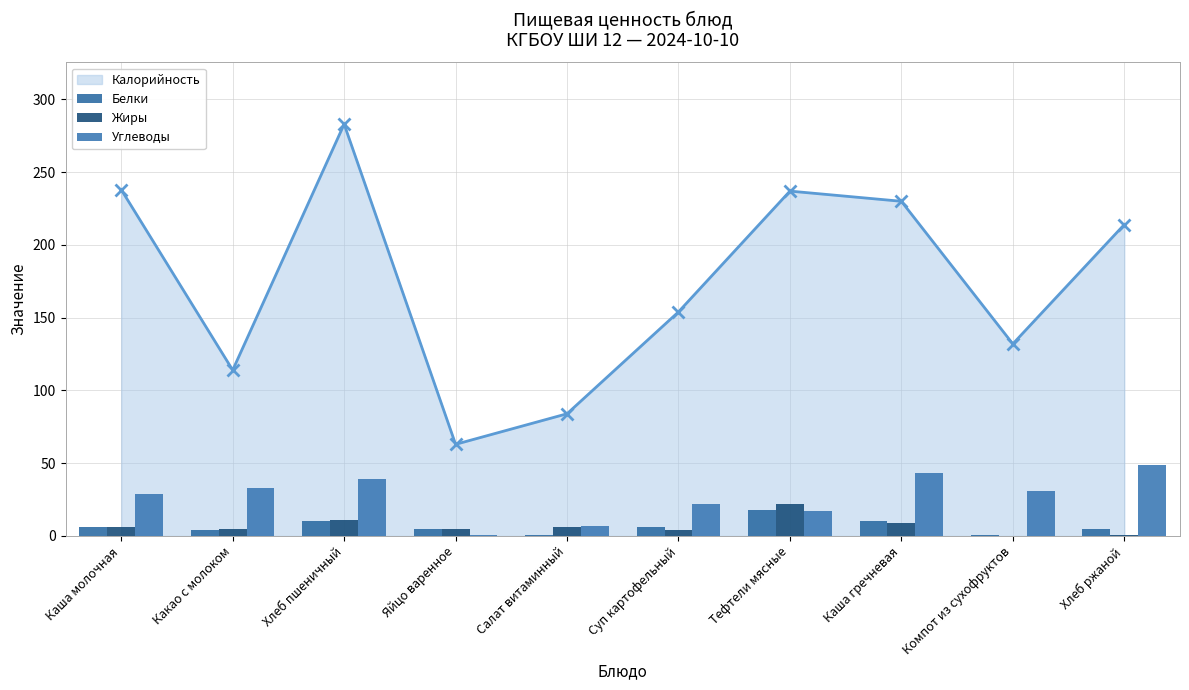

How many values in the Жиры series exceed 6?

3